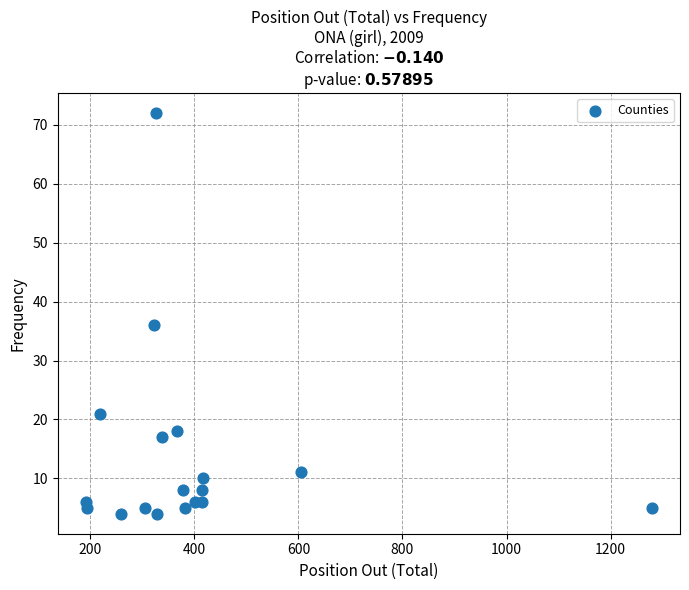

What Y value in the scatter plot is closest to 38?

36